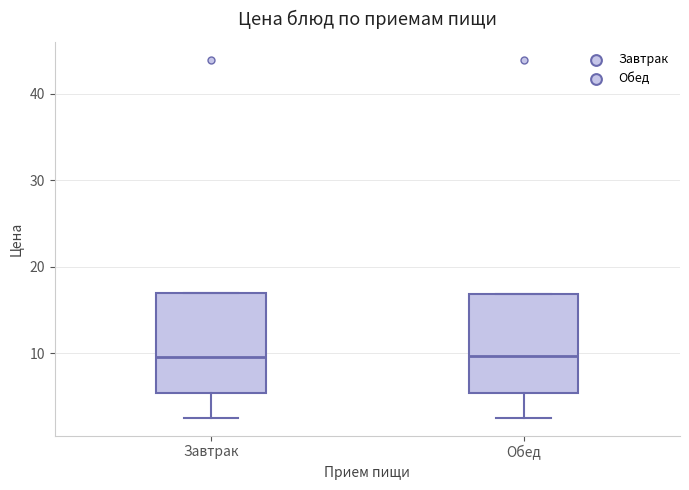

Reading left to right, read every box against the y-axis: the position of its median line, the range the box covers, and the ends of its whiskers. The values are not printed on the chart, so give them approximately, as read against the axis.

Завтрак: median 10, box 5 to 17, whiskers 3 to 17
Обед: median 10, box 5 to 17, whiskers 3 to 17